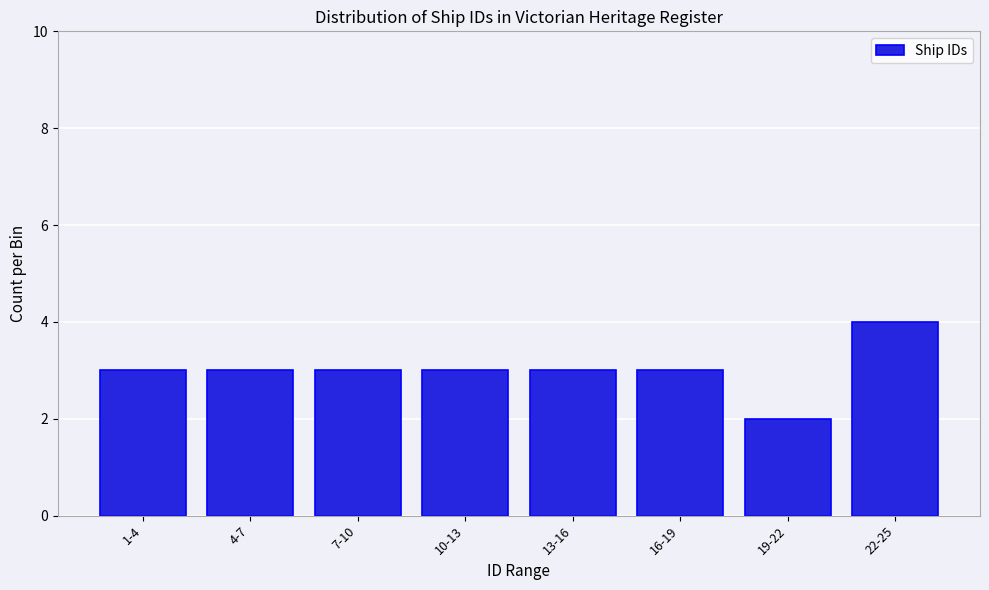

Reading left to right, list all the values displayed in this chart.

3	3	3	3	3	3	2	4